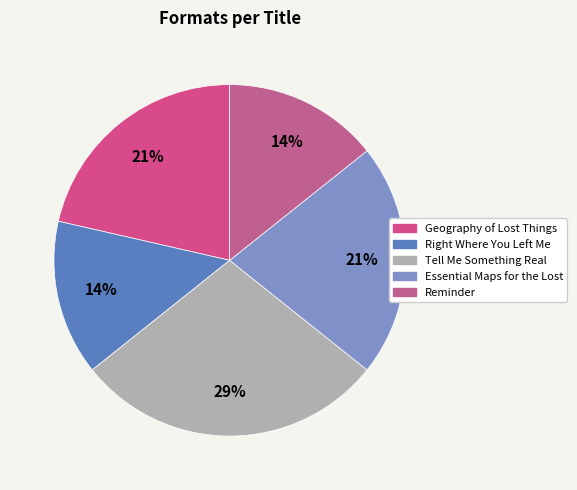

What is the total percentage of Geography of Lost Things and Essential Maps for the Lost?

42.9%